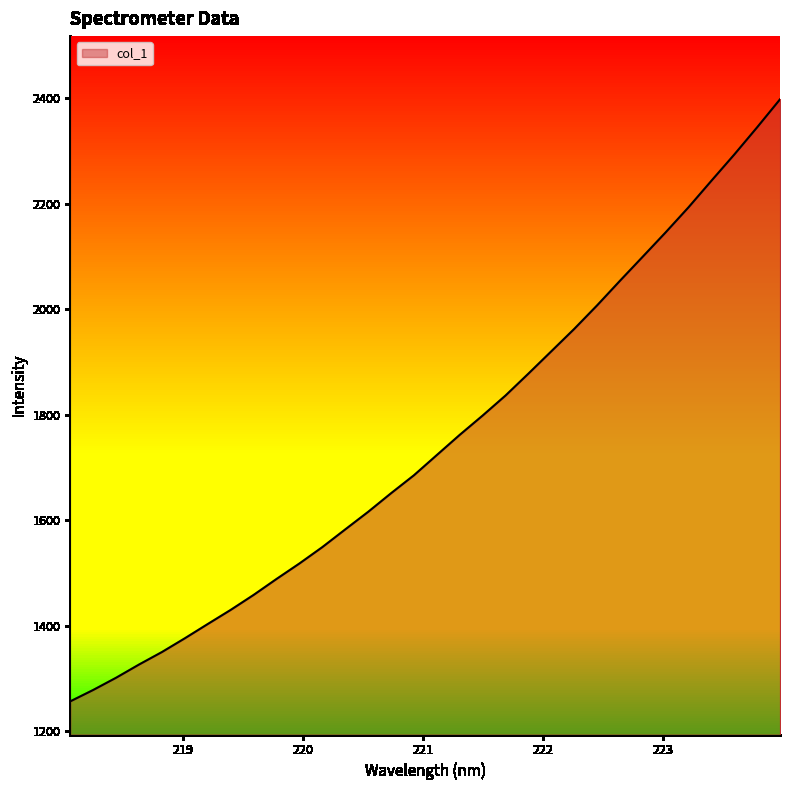

What is the minimum value shown in the chart?

1256.9